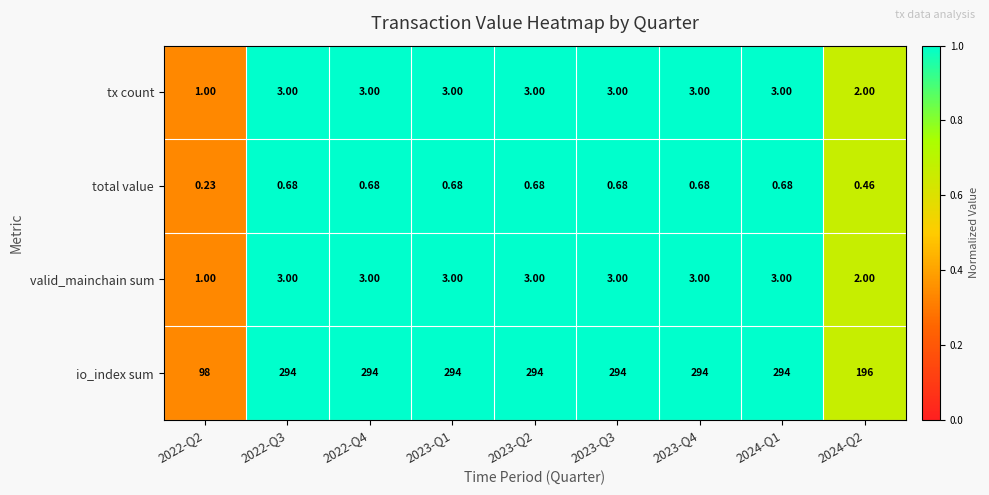

Which series has the largest total across all categories?

io_index sum